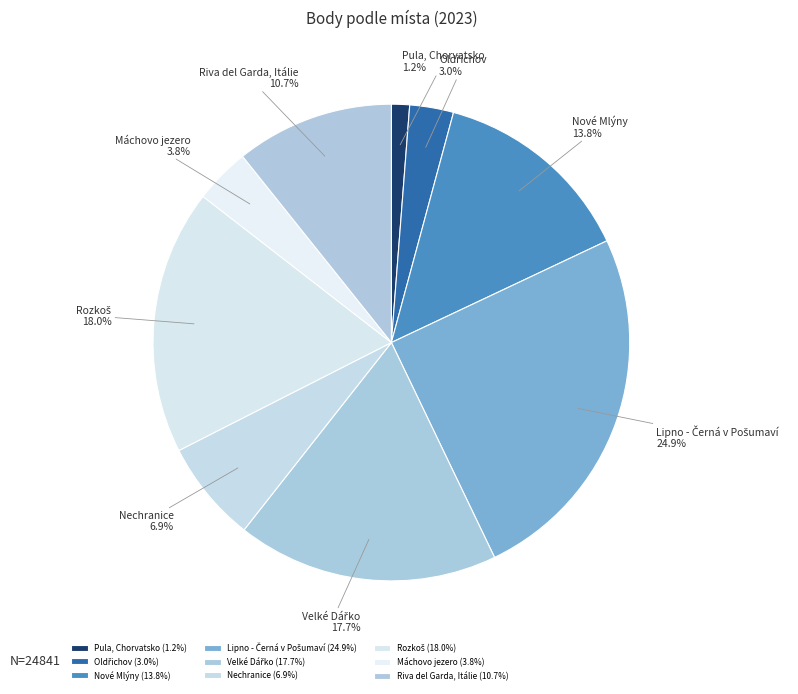

Does Máchovo jezero represent more than half of the total?

No